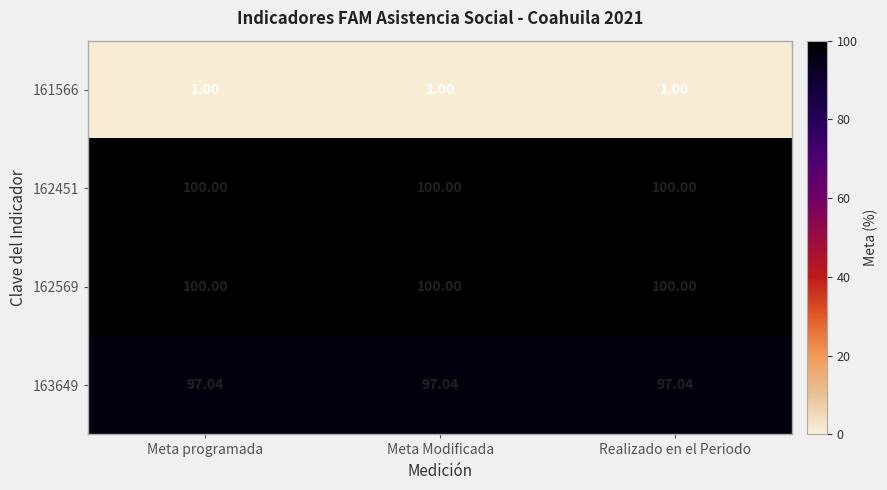

Is the value of 161566 at Meta Modificada greater than the value of 162451 at Meta Modificada?

No